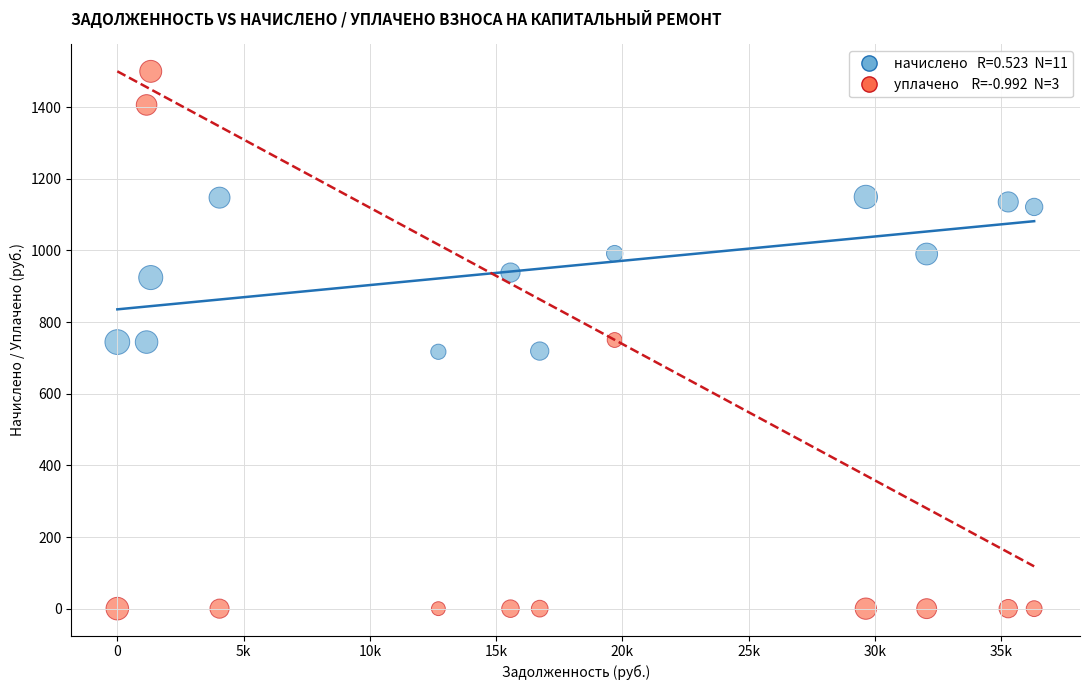

Across all data points, what is the range of Y values (max minus min)?

1500.0